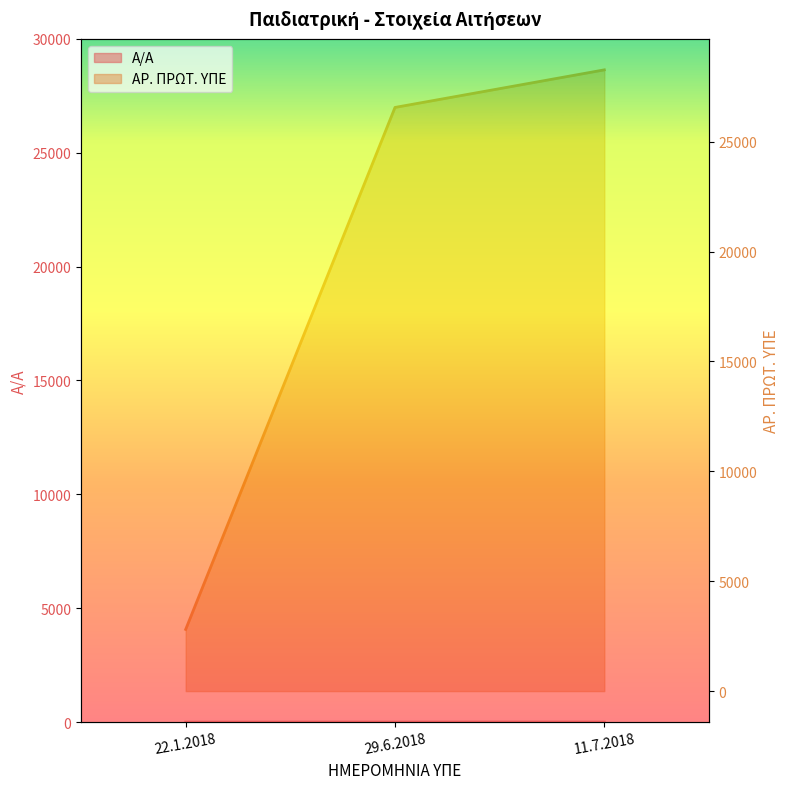

What is the difference between the Α/Α values at 11.7.2018 and 29.6.2018?

1